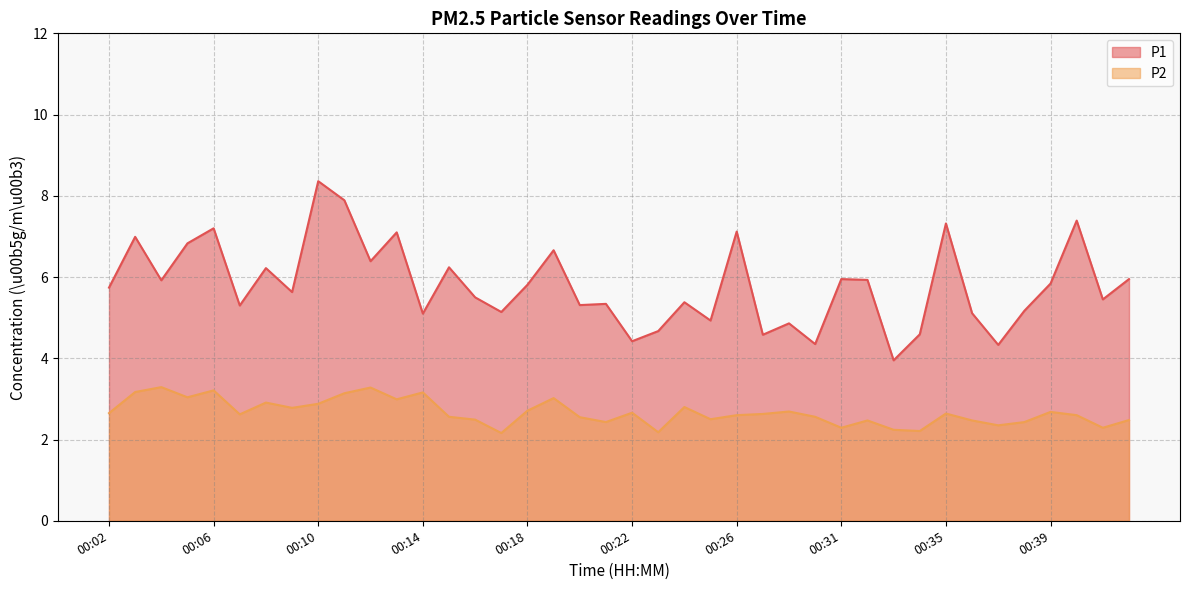

Between 00:10 and 00:14, which series saw the biggest shift?

P1